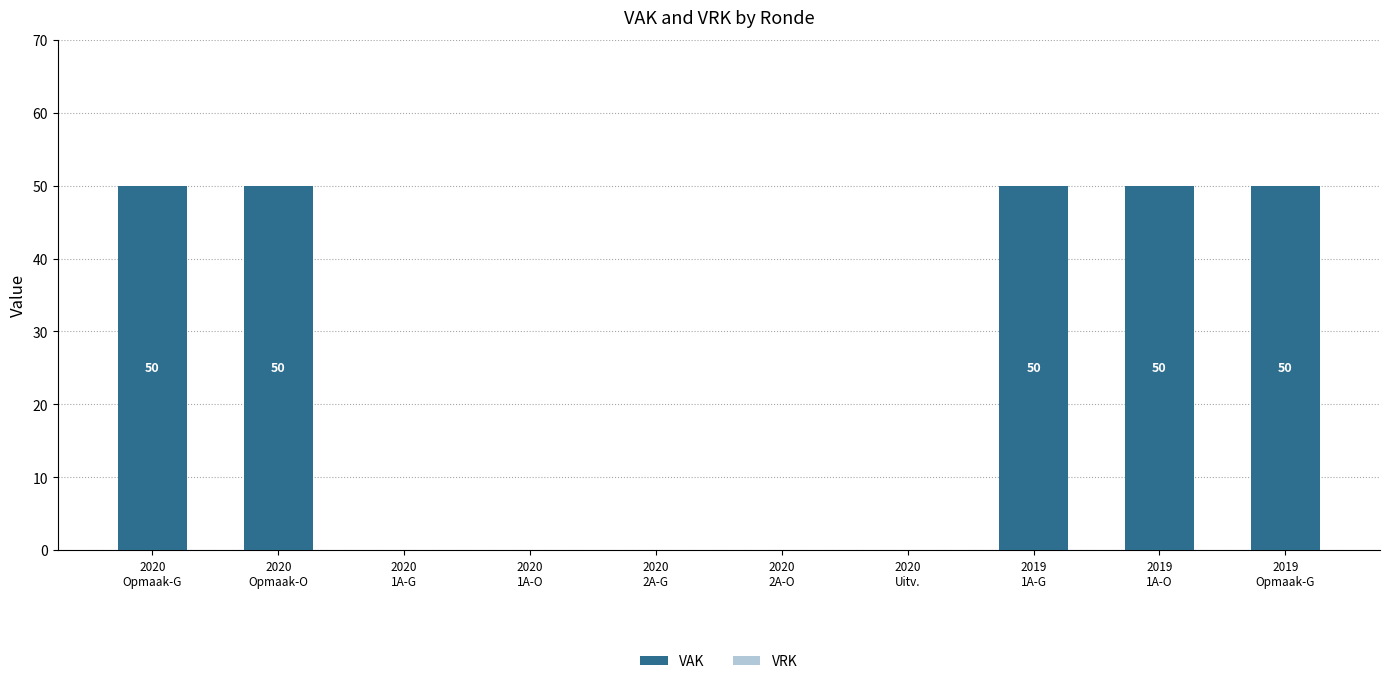

What is the sum of all values?

250